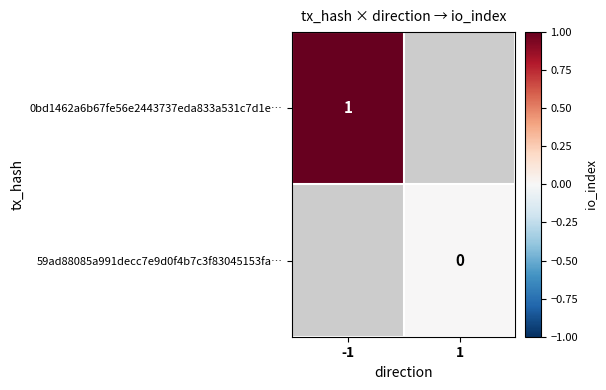

Is it true that 0bd1462a6b67fe56e2443737eda833a531c7d1e… equals 0 at -1?

False